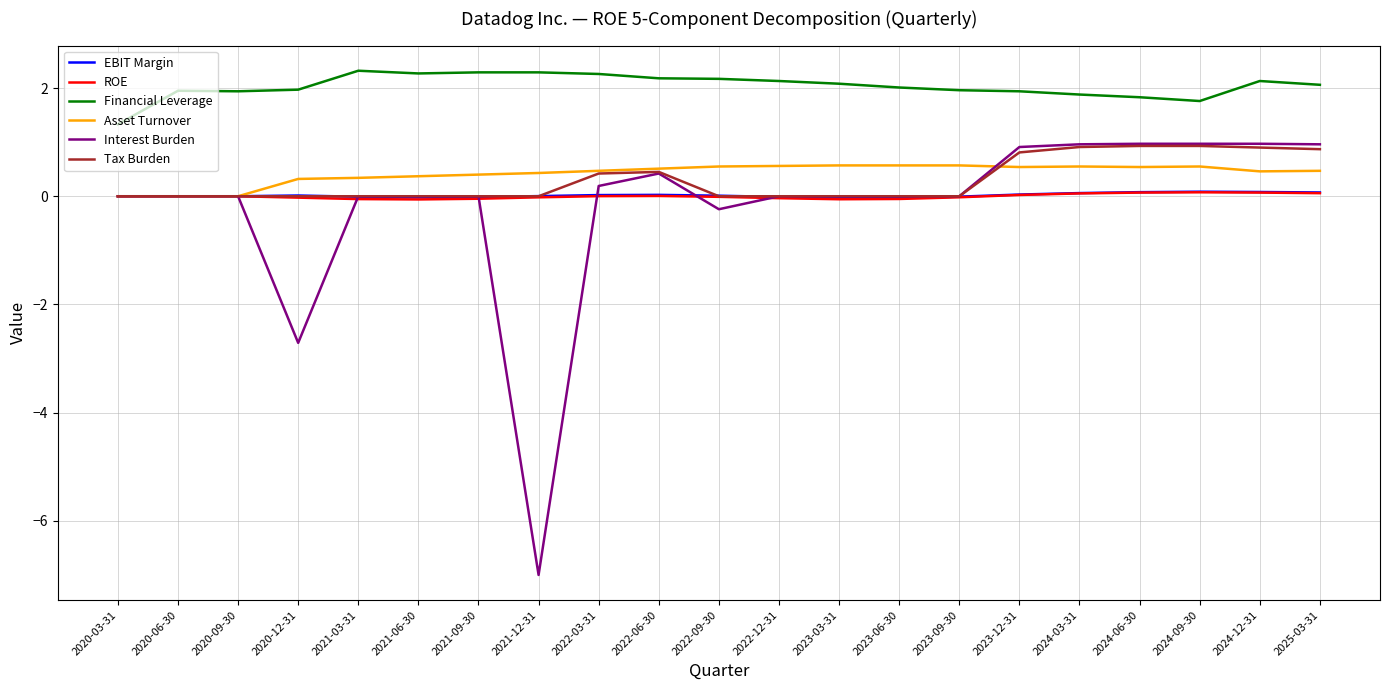

True or false: Asset Turnover and Financial Leverage intersect in this chart.

False